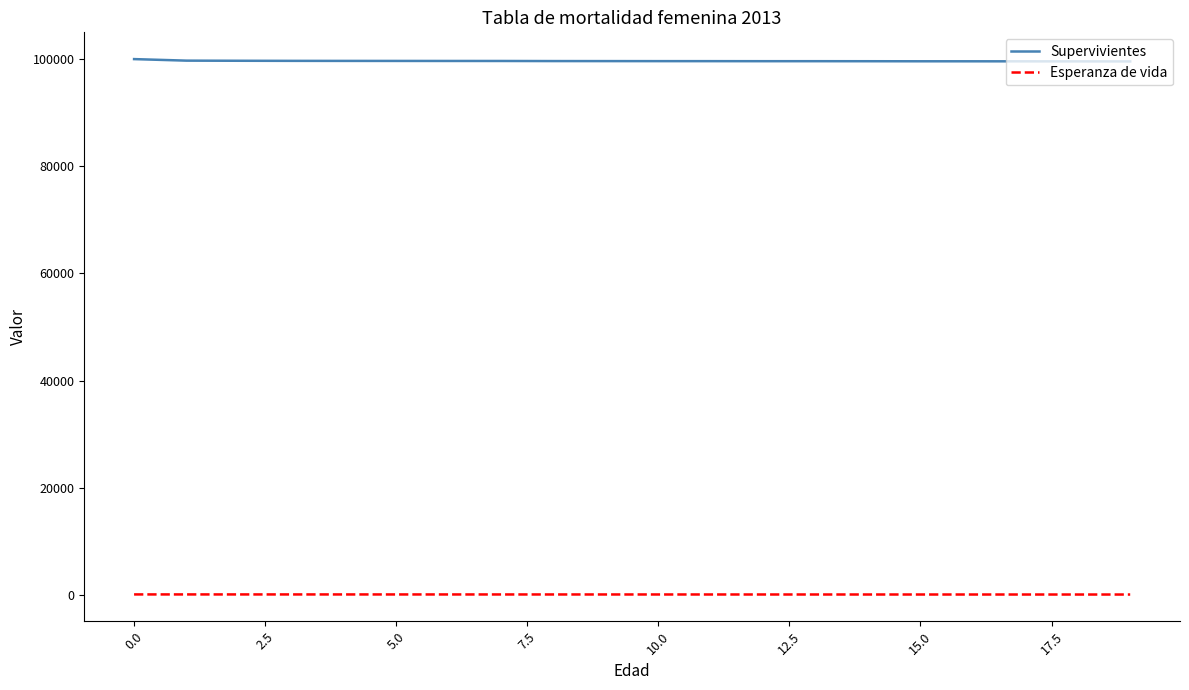

List the series in order of their peak value, highest first.

Supervivientes, Esperanza de vida